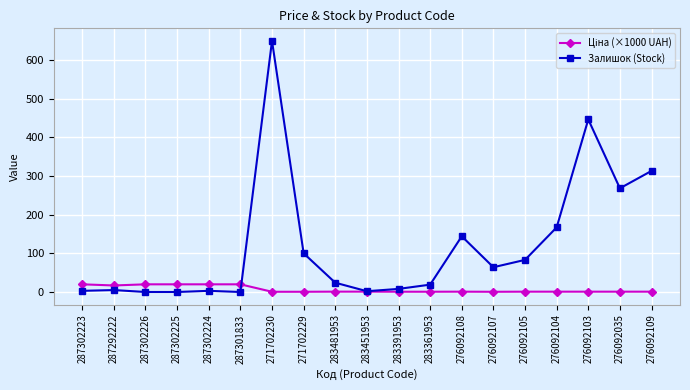

Which series has the largest range (max minus min)?

Залишок (Stock)